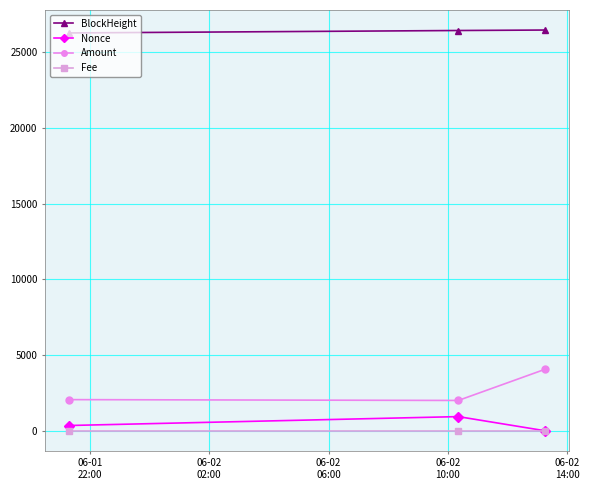

Is this an area chart (filled region under the line)?

No